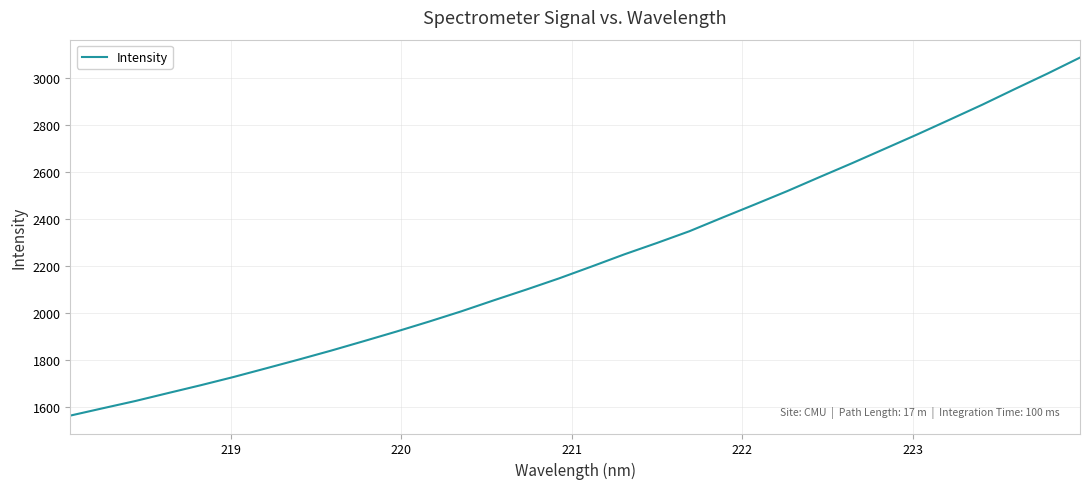

What is the smallest value displayed?

1562.6